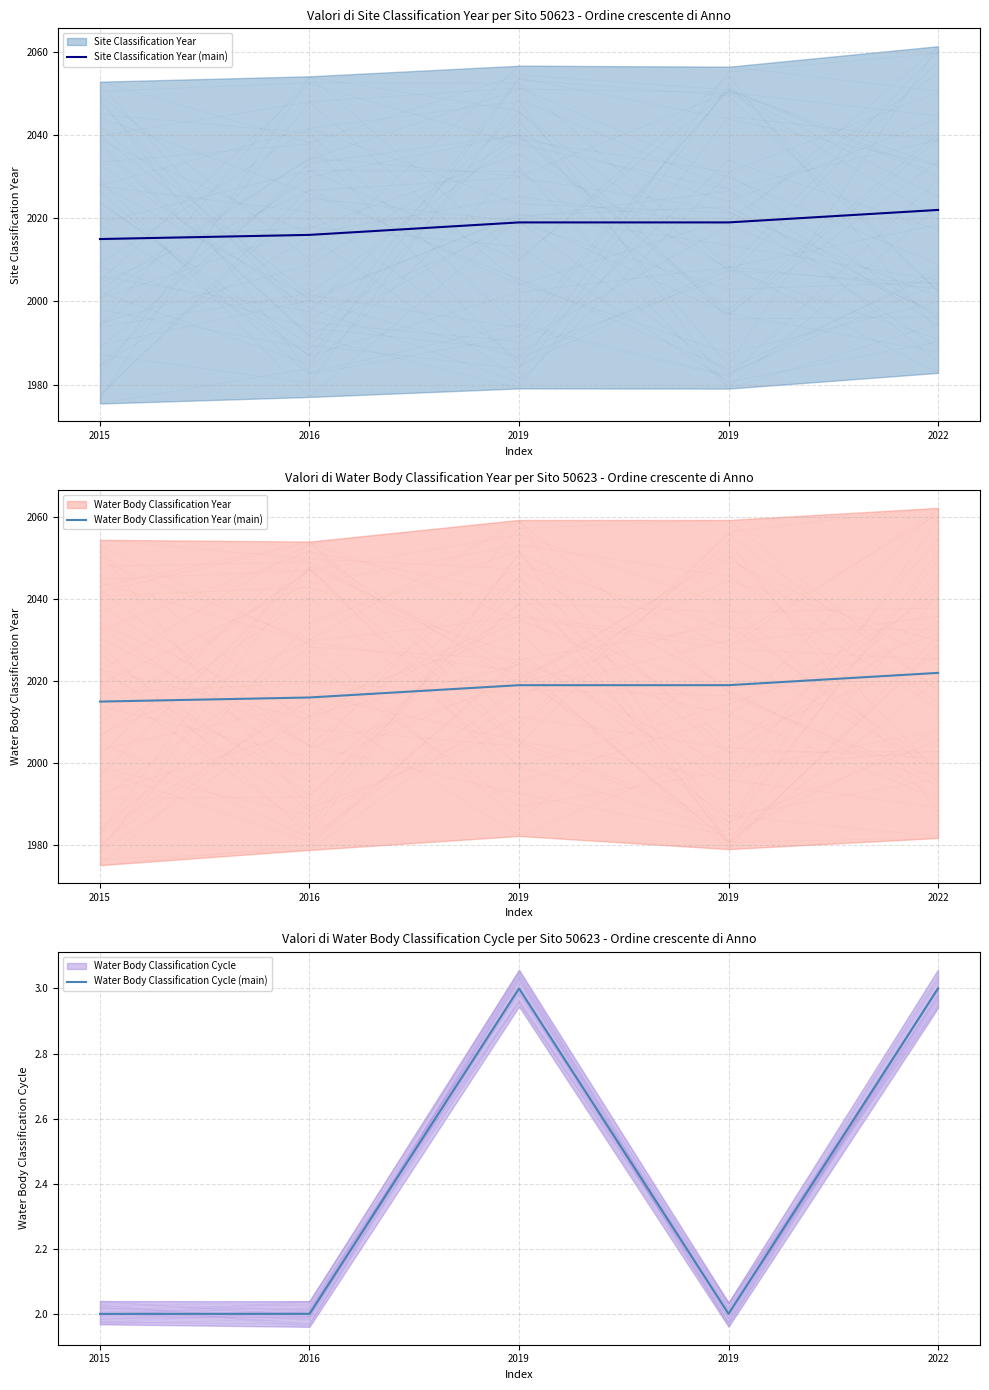

Which series has the largest range (max minus min)?

Site Classification Year (main)